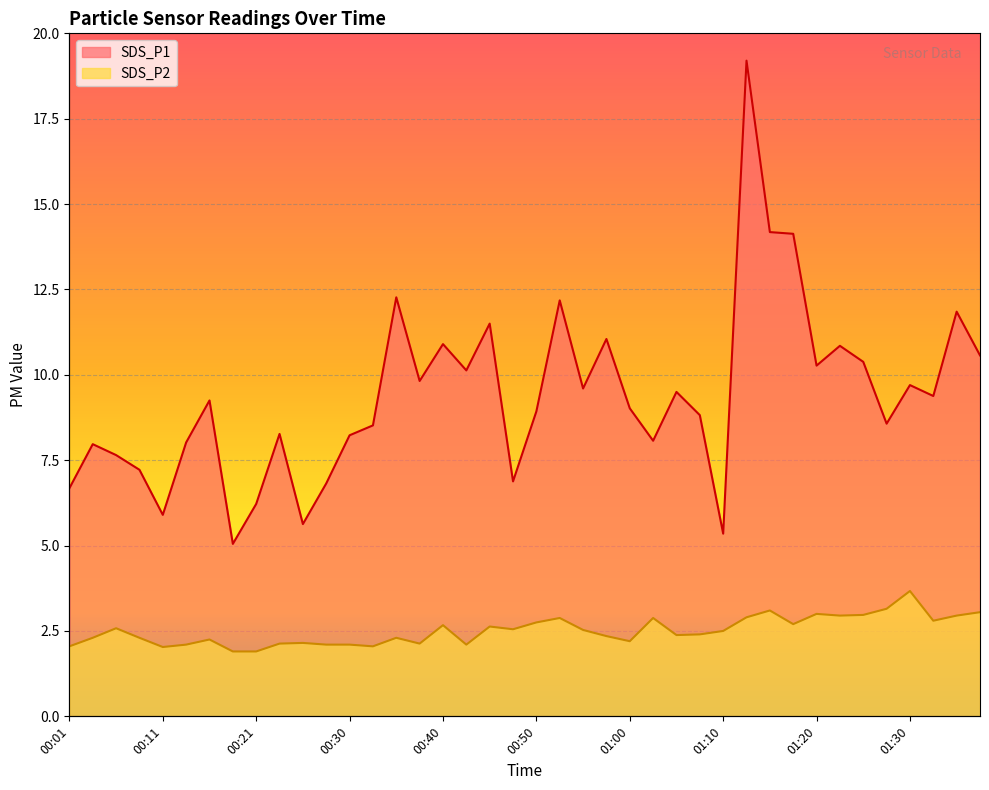

Reading left to right, what are all the values shown in this chart?

SDS_P1: 00:01=6.7	00:04=8.0	00:06=7.7	00:09=7.2	00:11=5.9	00:13=8.0	00:16=9.2	00:18=5.0	00:21=6.2	00:23=8.3	00:26=5.6	00:28=6.8	00:30=8.2	00:33=8.5	00:35=12.3	00:38=9.8	00:40=10.9	00:43=10.1	00:45=11.5	00:48=6.9	00:50=8.9	00:53=12.2	00:55=9.6	00:58=11.1	01:00=9.0	01:03=8.1	01:05=9.5	01:08=8.8	01:10=5.3	01:13=19.2	01:15=14.2	01:17=14.1	01:20=10.3	01:22=10.8	01:25=10.4	01:27=8.6	01:30=9.7	01:32=9.4	01:35=11.8	01:37=10.6
SDS_P2: 00:01=2.0	00:04=2.3	00:06=2.6	00:09=2.3	00:11=2.0	00:13=2.1	00:16=2.2	00:18=1.9	00:21=1.9	00:23=2.1	00:26=2.1	00:28=2.1	00:30=2.1	00:33=2.0	00:35=2.3	00:38=2.1	00:40=2.7	00:43=2.1	00:45=2.6	00:48=2.5	00:50=2.8	00:53=2.9	00:55=2.5	00:58=2.4	01:00=2.2	01:03=2.9	01:05=2.4	01:08=2.4	01:10=2.5	01:13=2.9	01:15=3.1	01:17=2.7	01:20=3.0	01:22=3.0	01:25=3.0	01:27=3.1	01:30=3.7	01:32=2.8	01:35=3.0	01:37=3.0